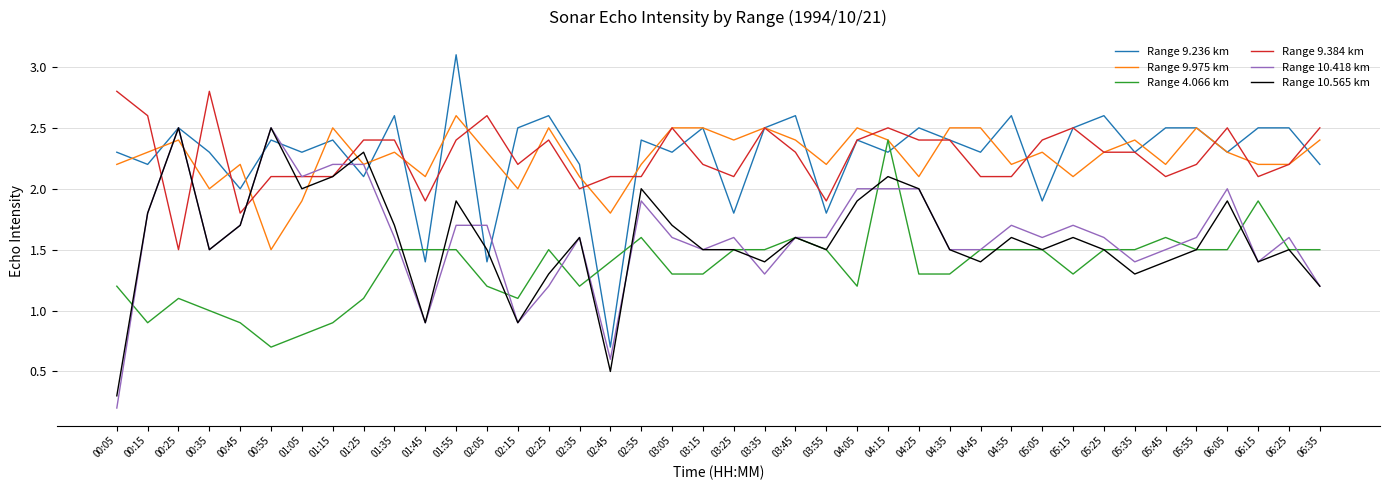

Which series has the largest range (max minus min)?

Range 9.236 km